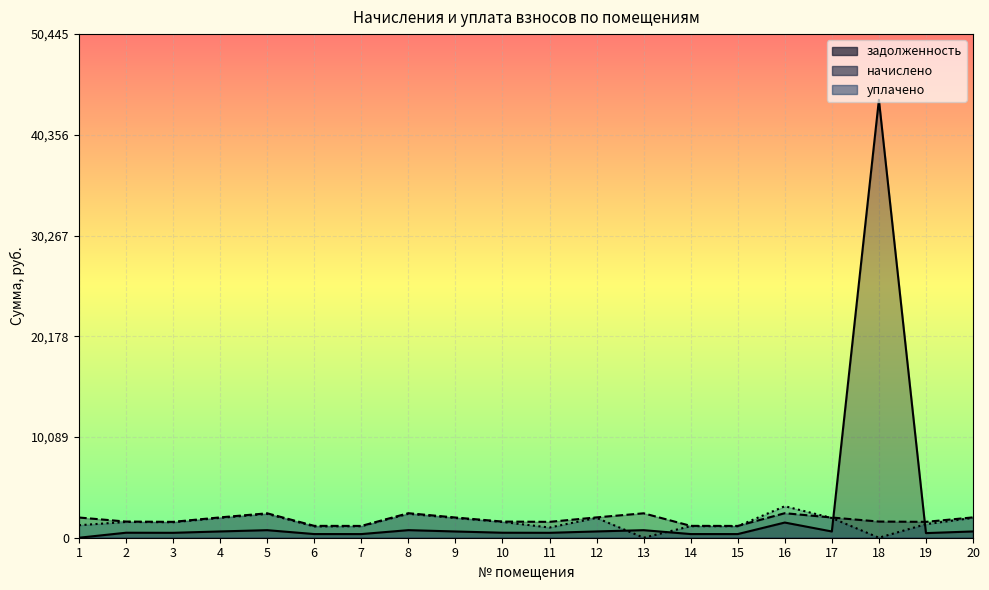

Reading right to left, what are all the values shown in this chart?

задолженность: 629.8	462.1	43866.0	625.9	1520.5	365.2	367.2	756.2	629.8	491.5	500.5	625.9	759.2	365.2	367.2	756.2	629.8	491.5	500.5	0.0
начислено: 2037.6	1590.2	1619.2	2024.8	2456.1	1181.4	1187.8	2446.4	2037.6	1590.2	1619.2	2024.8	2456.1	1181.4	1187.8	2446.4	2037.6	1590.2	1619.2	2024.8
уплачено: 1988.3	1359.0	0.0	1975.7	3156.7	1152.8	1159.0	0.0	1988.3	1021.6	1579.9	1975.7	2396.6	1152.8	1130.3	2387.2	1988.3	1551.7	1579.9	1252.0